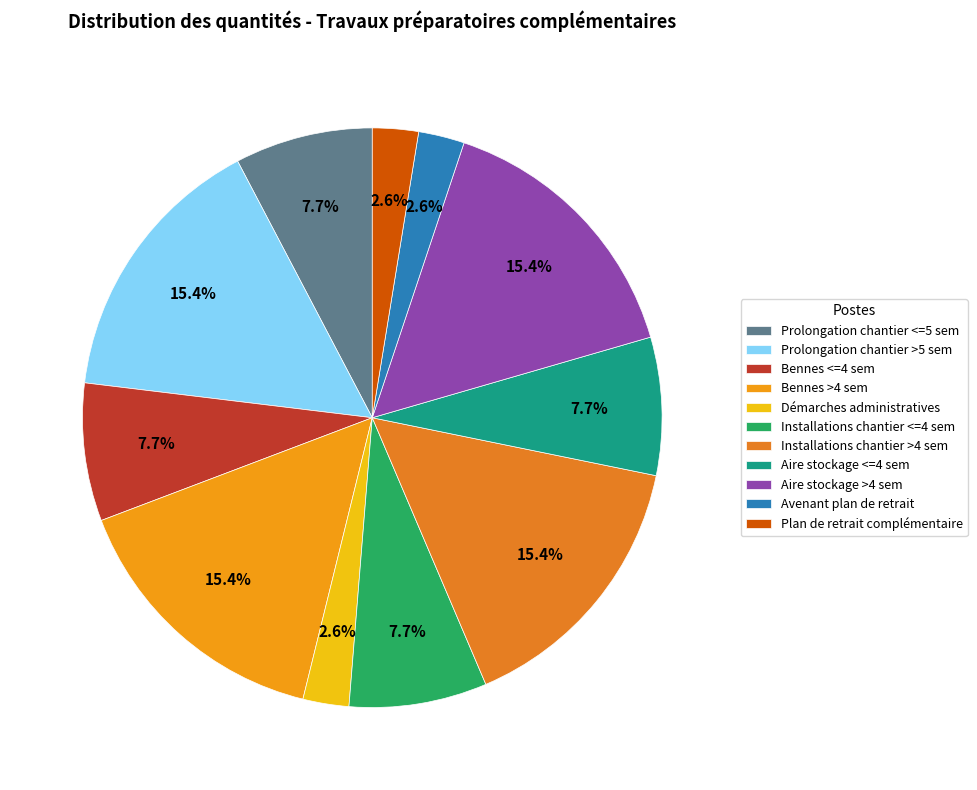

Rank the categories by value from lowest to highest.

Démarches administratives, Avenant plan de retrait, Plan de retrait complémentaire, Prolongation chantier <=5 sem, Bennes <=4 sem, Installations chantier <=4 sem, Aire stockage <=4 sem, Prolongation chantier >5 sem, Bennes >4 sem, Installations chantier >4 sem, Aire stockage >4 sem